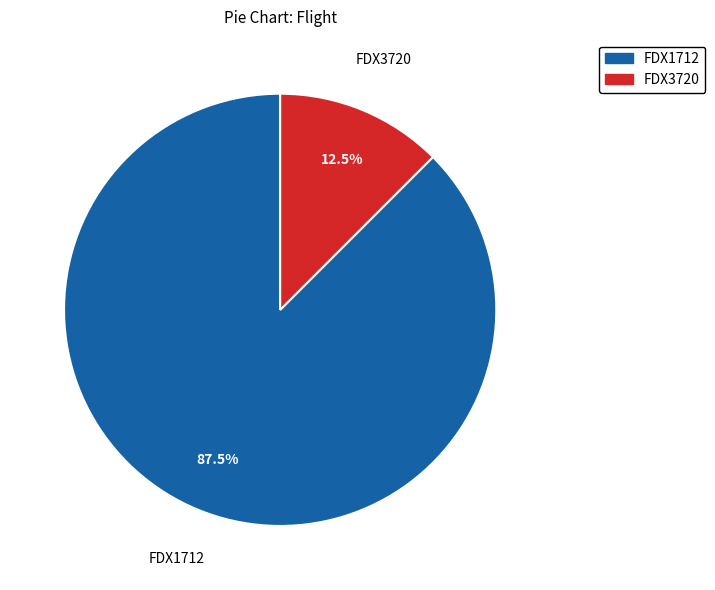

How many slices are in this pie chart?

2